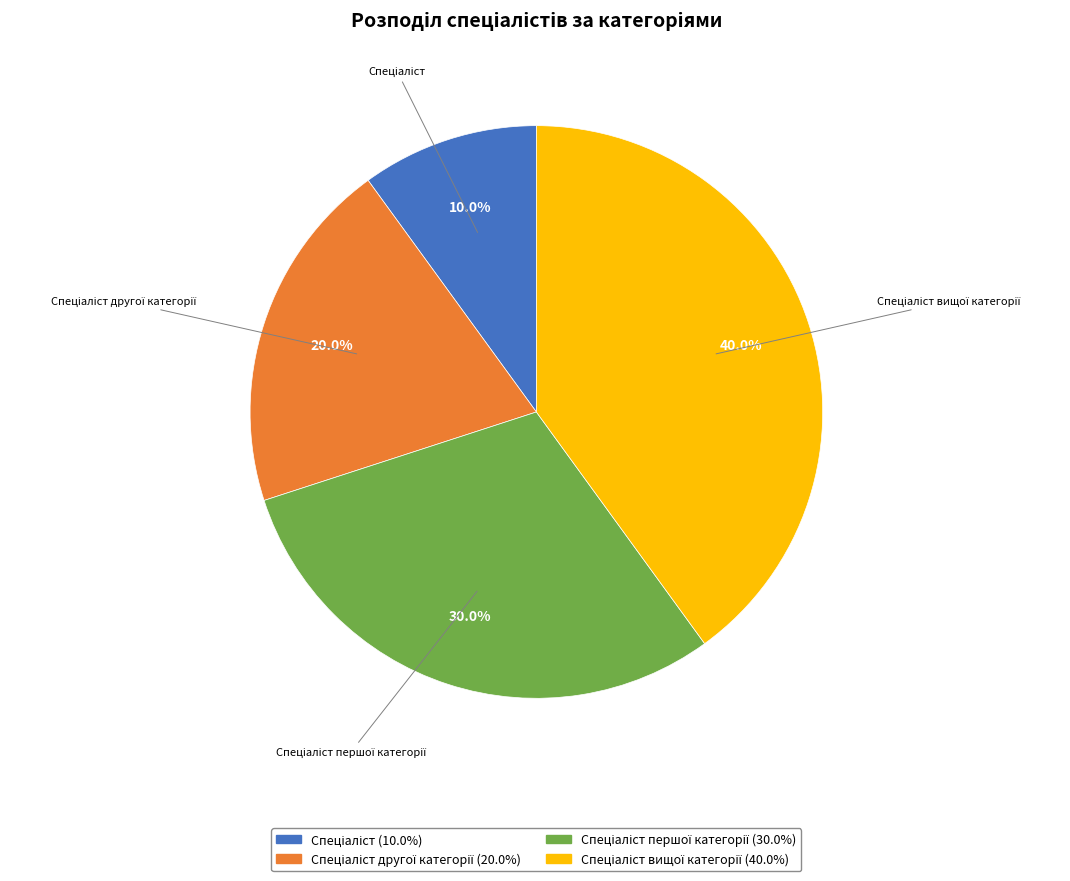

Is there any slice that represents more than half of the pie?

No